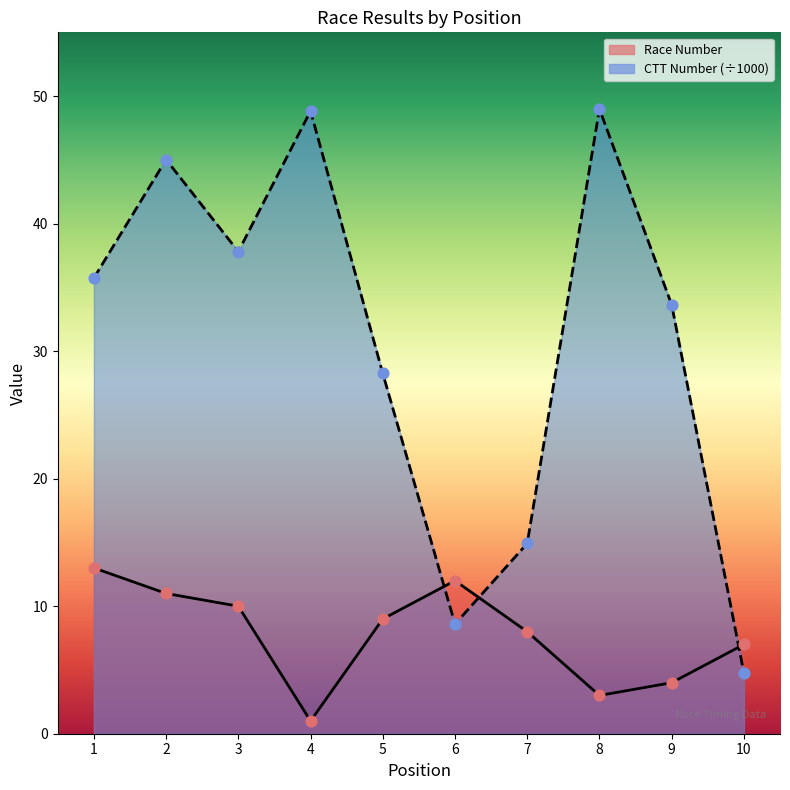

Which series has the largest Y range (max minus min)?

CTT Number